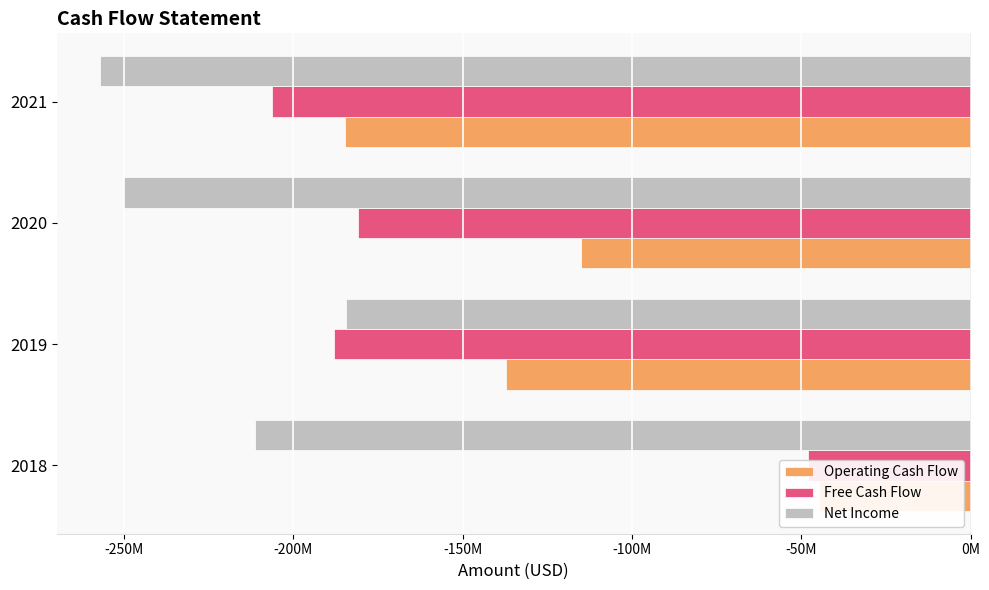

True or false: Operating Cash Flow has a value of -102895014 at 2021.

False